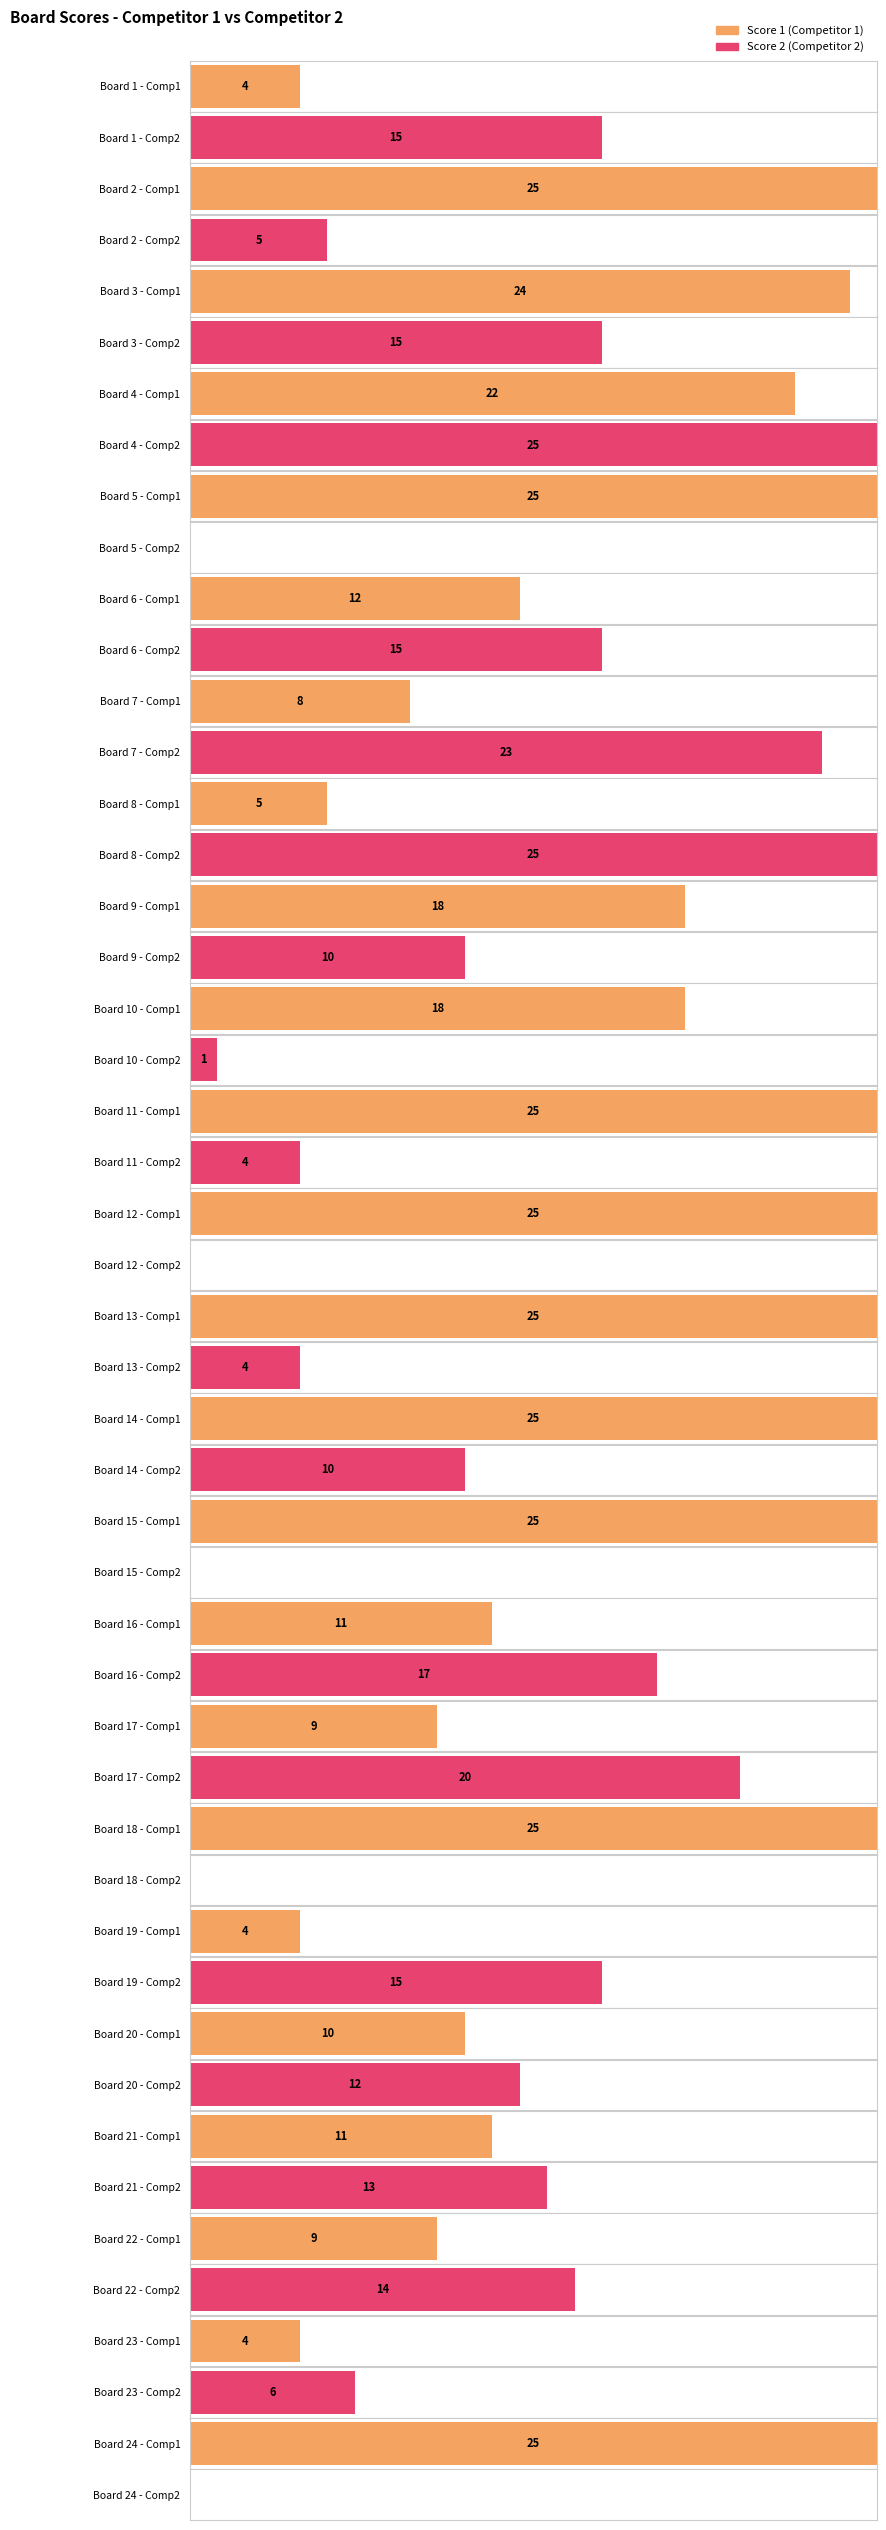

How many bars are there in total?

48